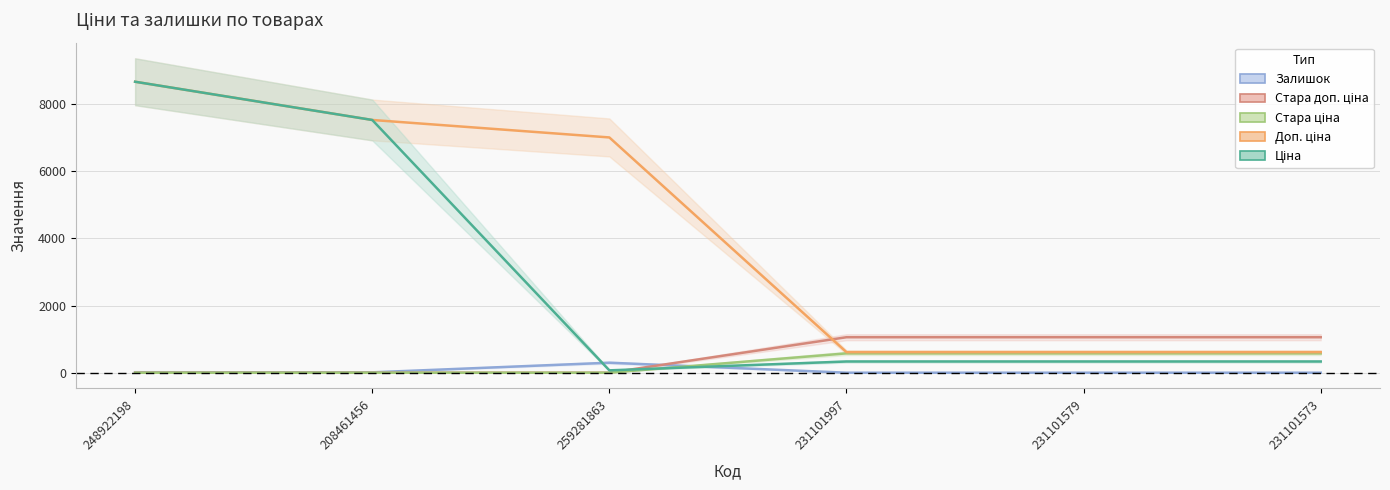

Which category has the highest value in the Залишок series?

259281863